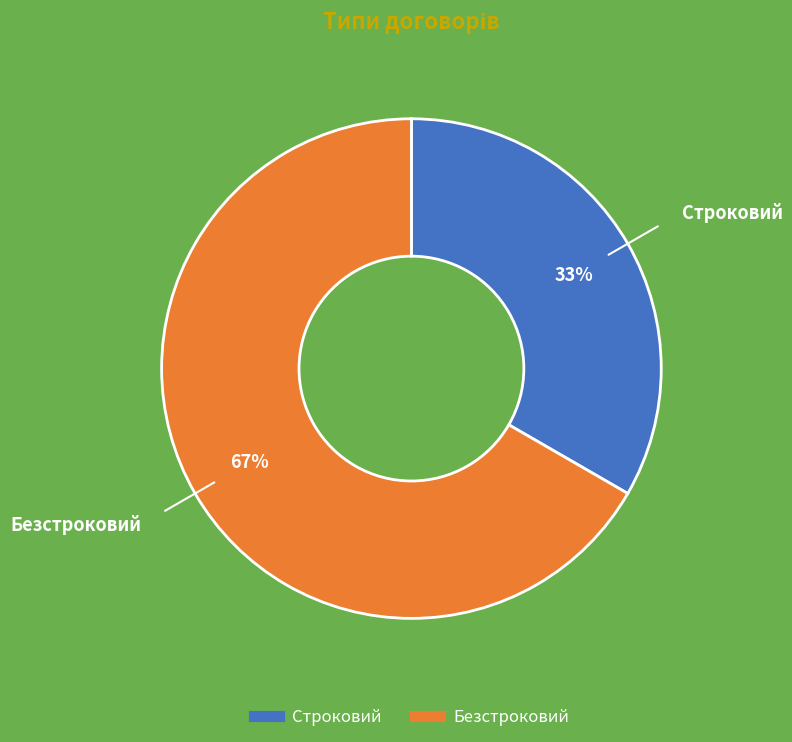

Which slice is the largest?

Безстроковий